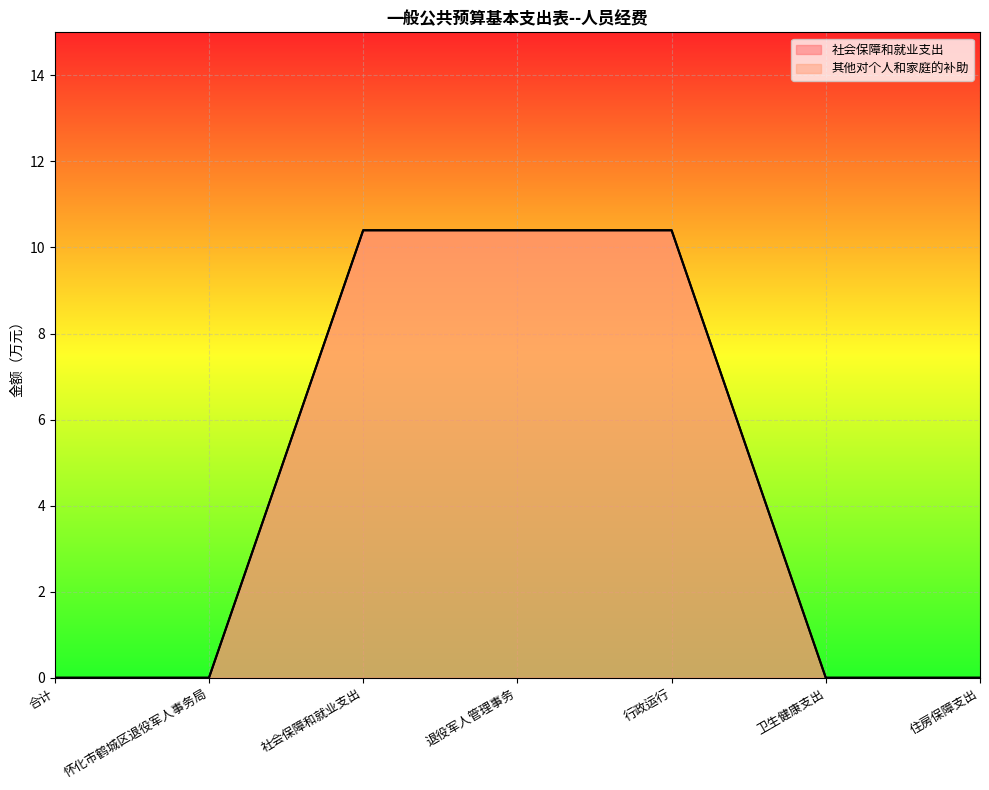

What is the maximum value for 其他对个人和家庭的补助?

10.4